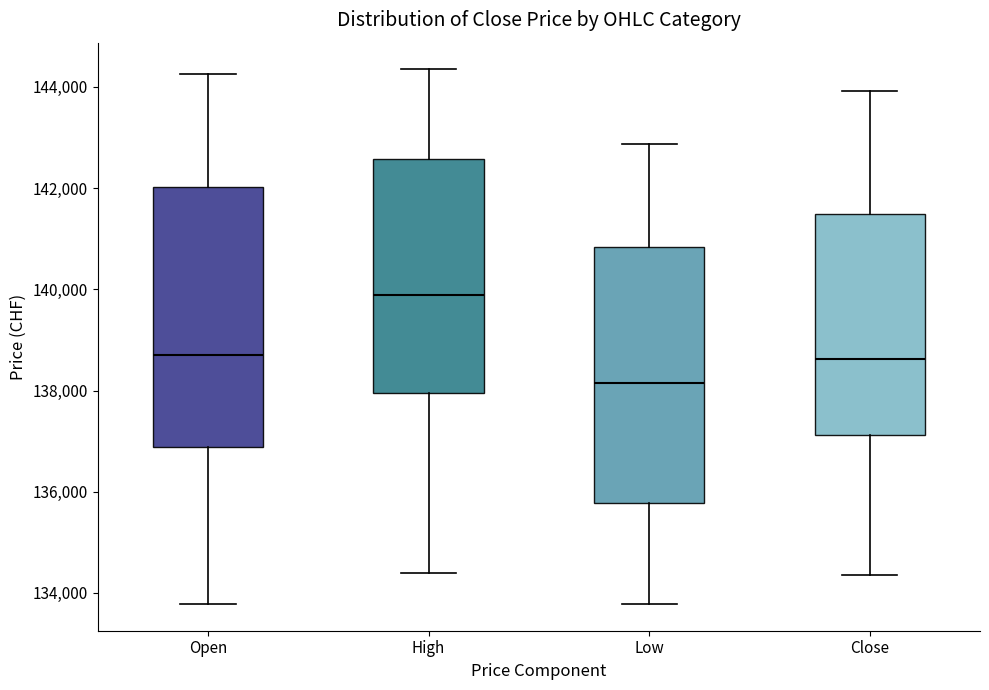

Where does the lower whisker of the box for Open end on the y-axis? The values are not printed on the chart, so give them approximately, as read against the axis.

133800